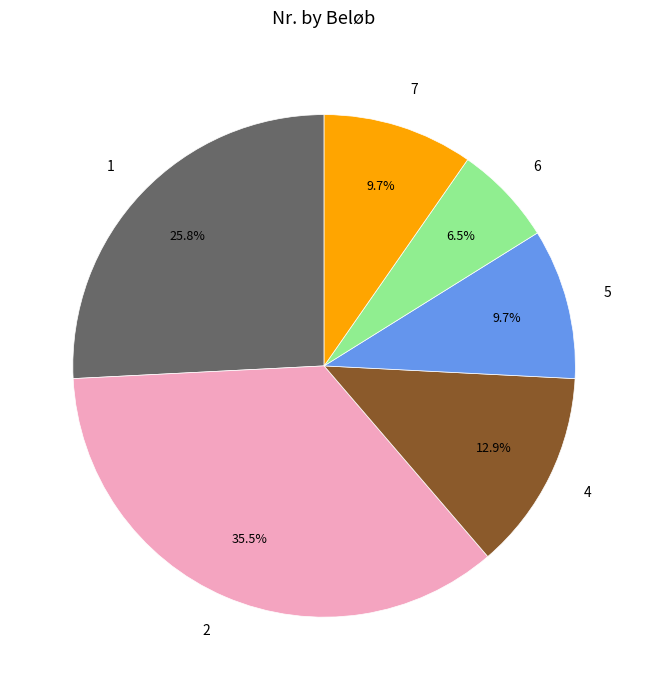

Is there a majority slice in this chart?

No